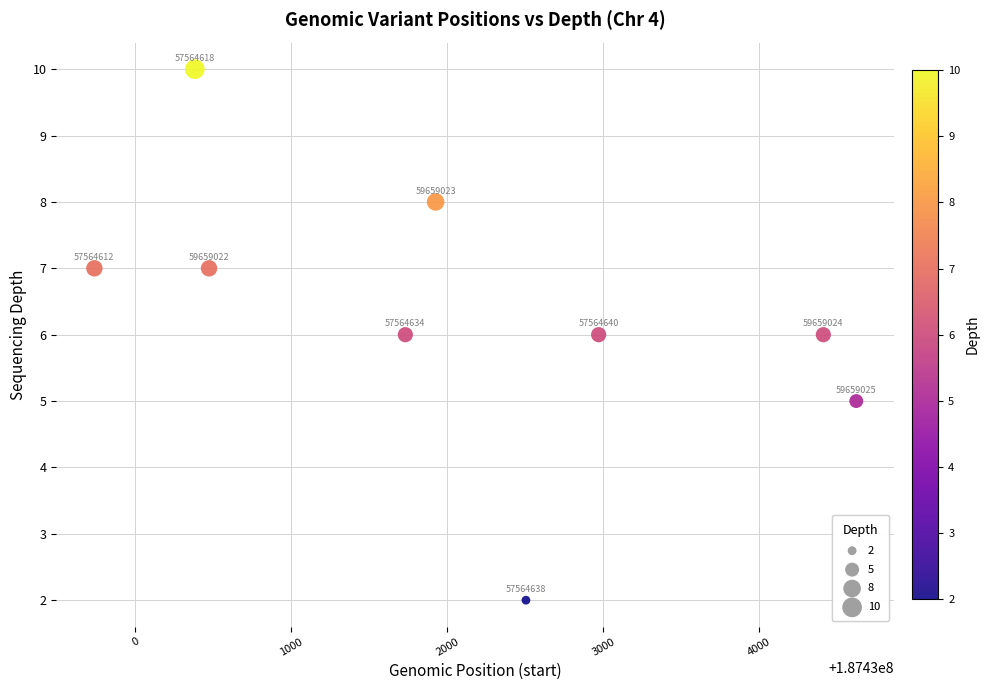

What Y value in the scatter plot is closest to 6?

6